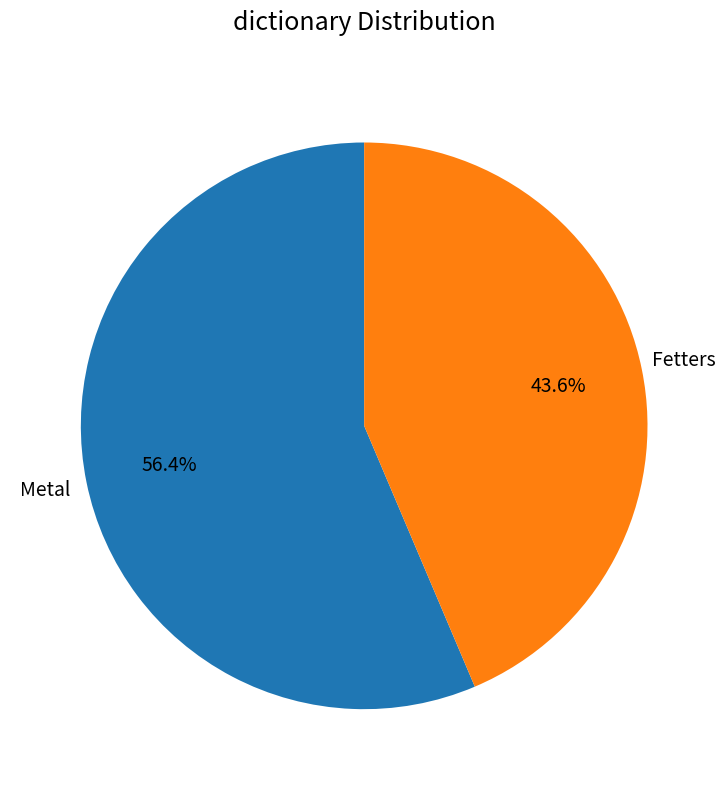

Is there a majority slice in this chart?

Yes